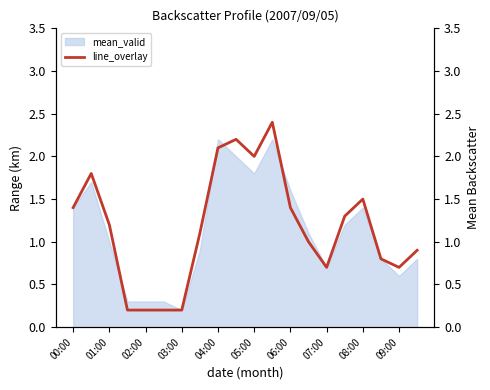

The mean_valid series shows 1.0 at 09:00. True or false?

False